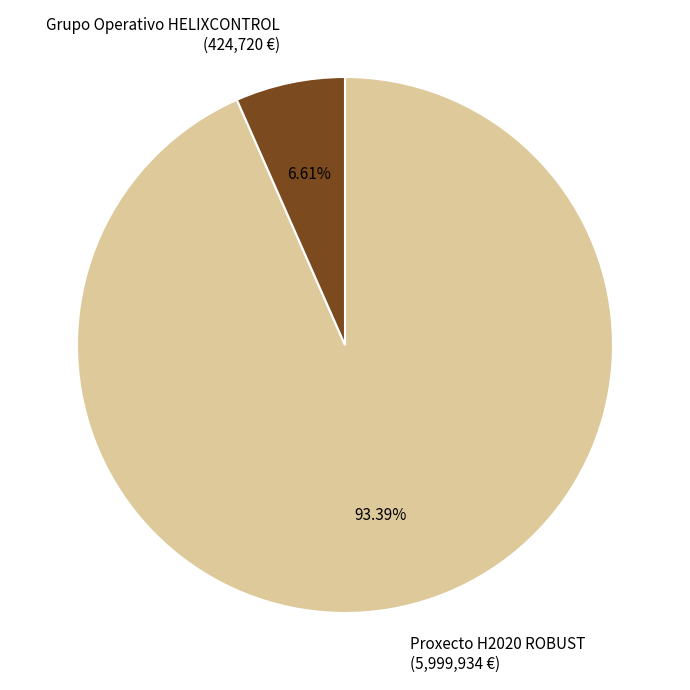

Between Grupo Operativo HELIXCONTROL and Proxecto H2020 ROBUST, which is larger?

Proxecto H2020 ROBUST